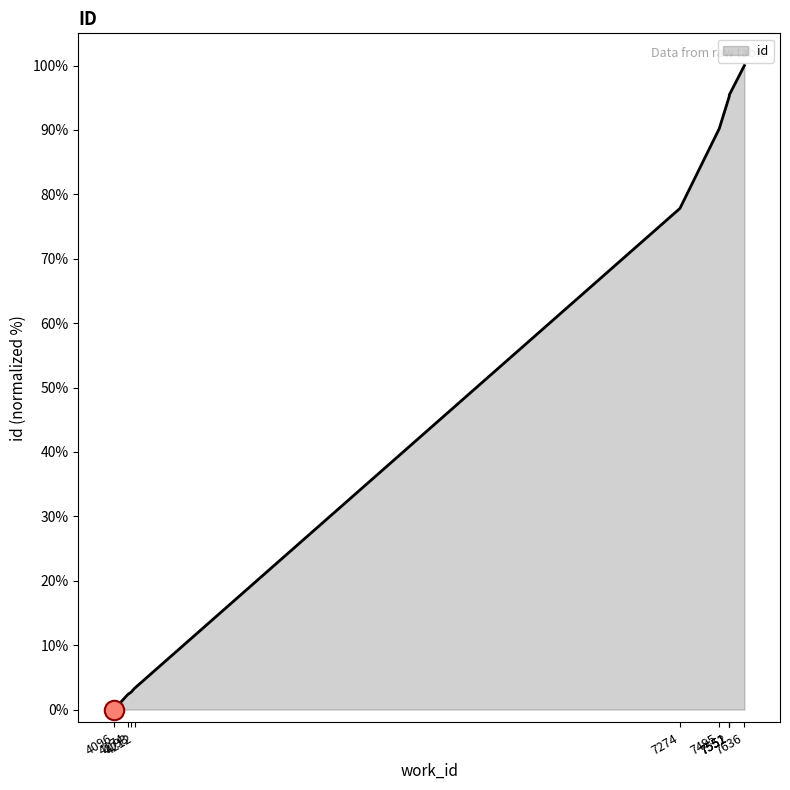

Does the chart display data point markers on the line(s)?

No